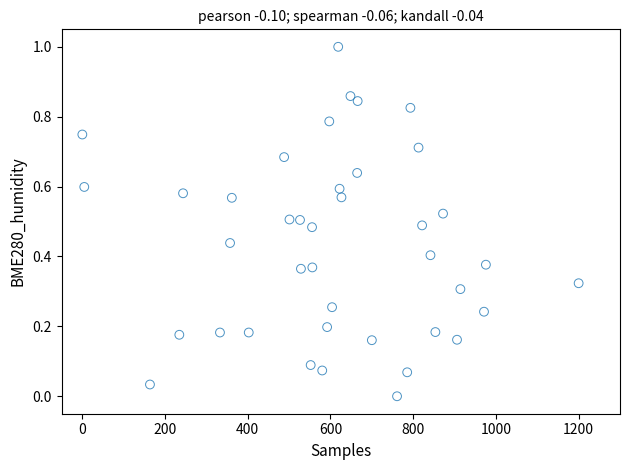

What is the range of Y values (max minus min)?

1.0